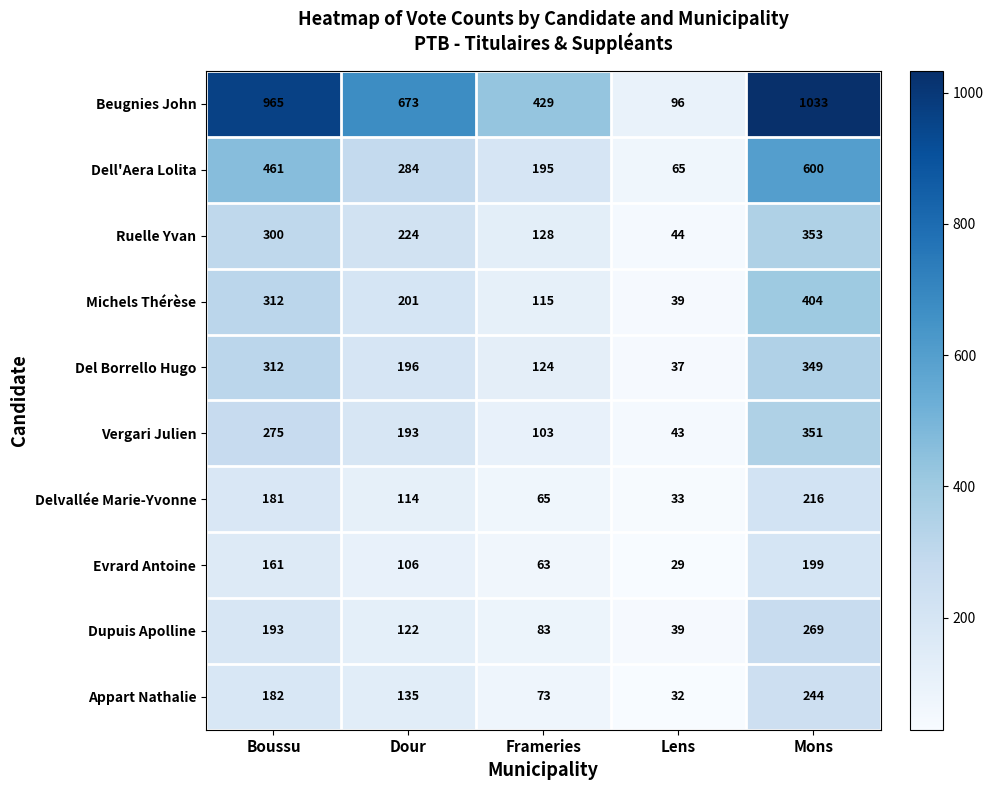

Which series has the widest spread of values?

Beugnies John